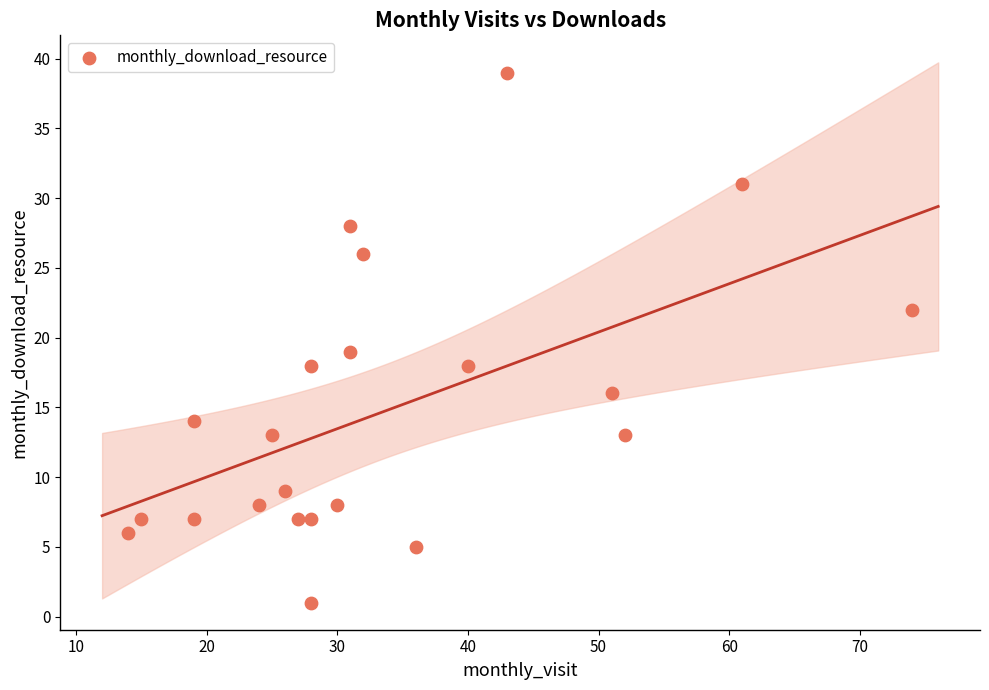

What is the range of X values (max minus min)?

60